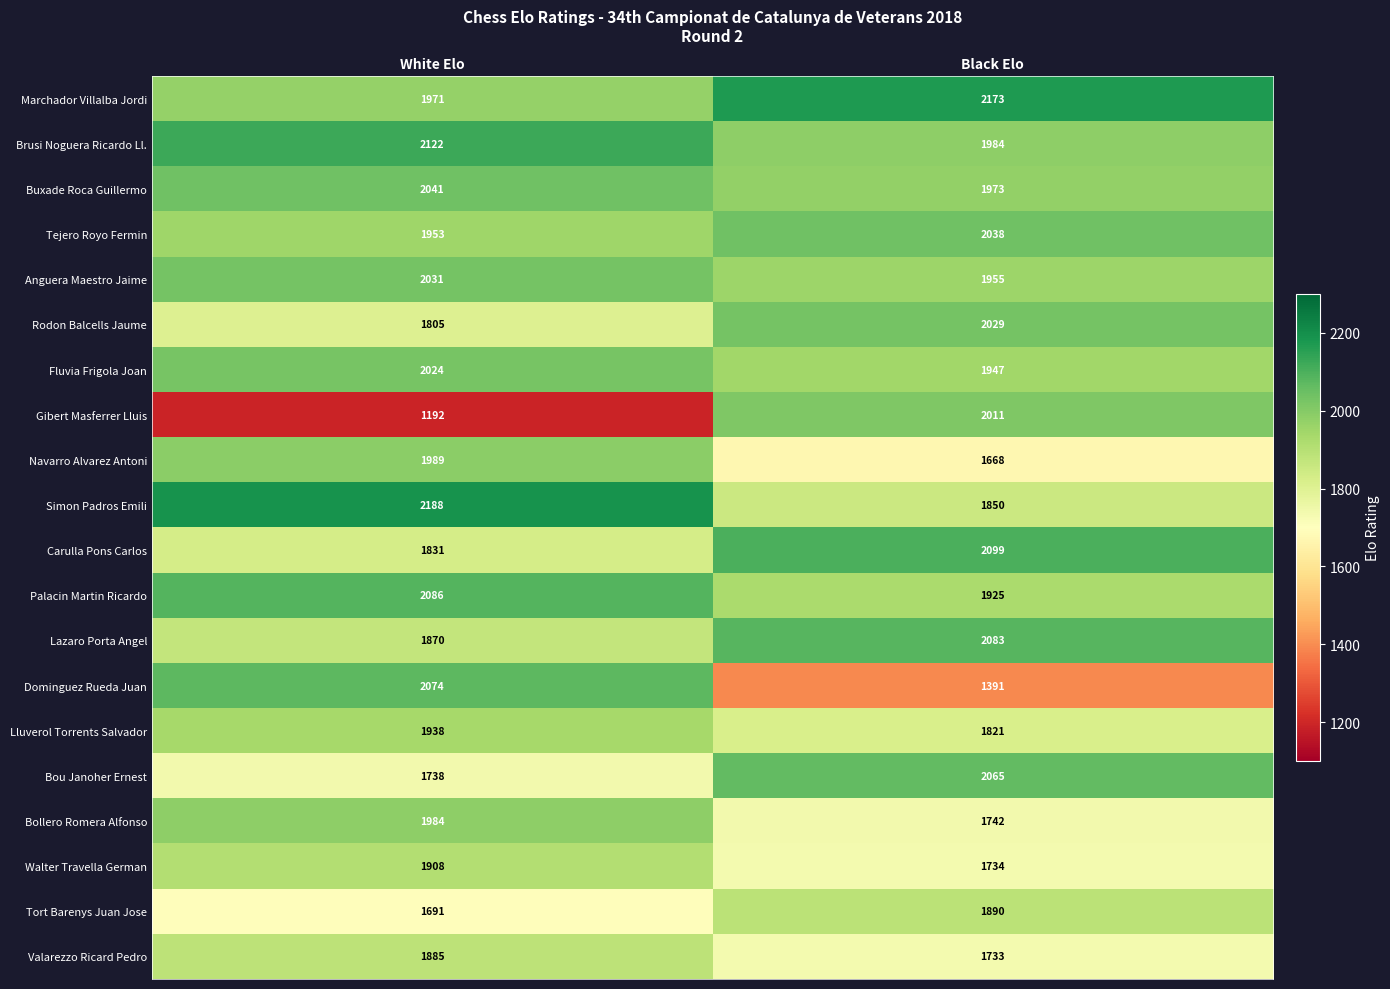

At which category is the sum across all series the highest?

White Elo